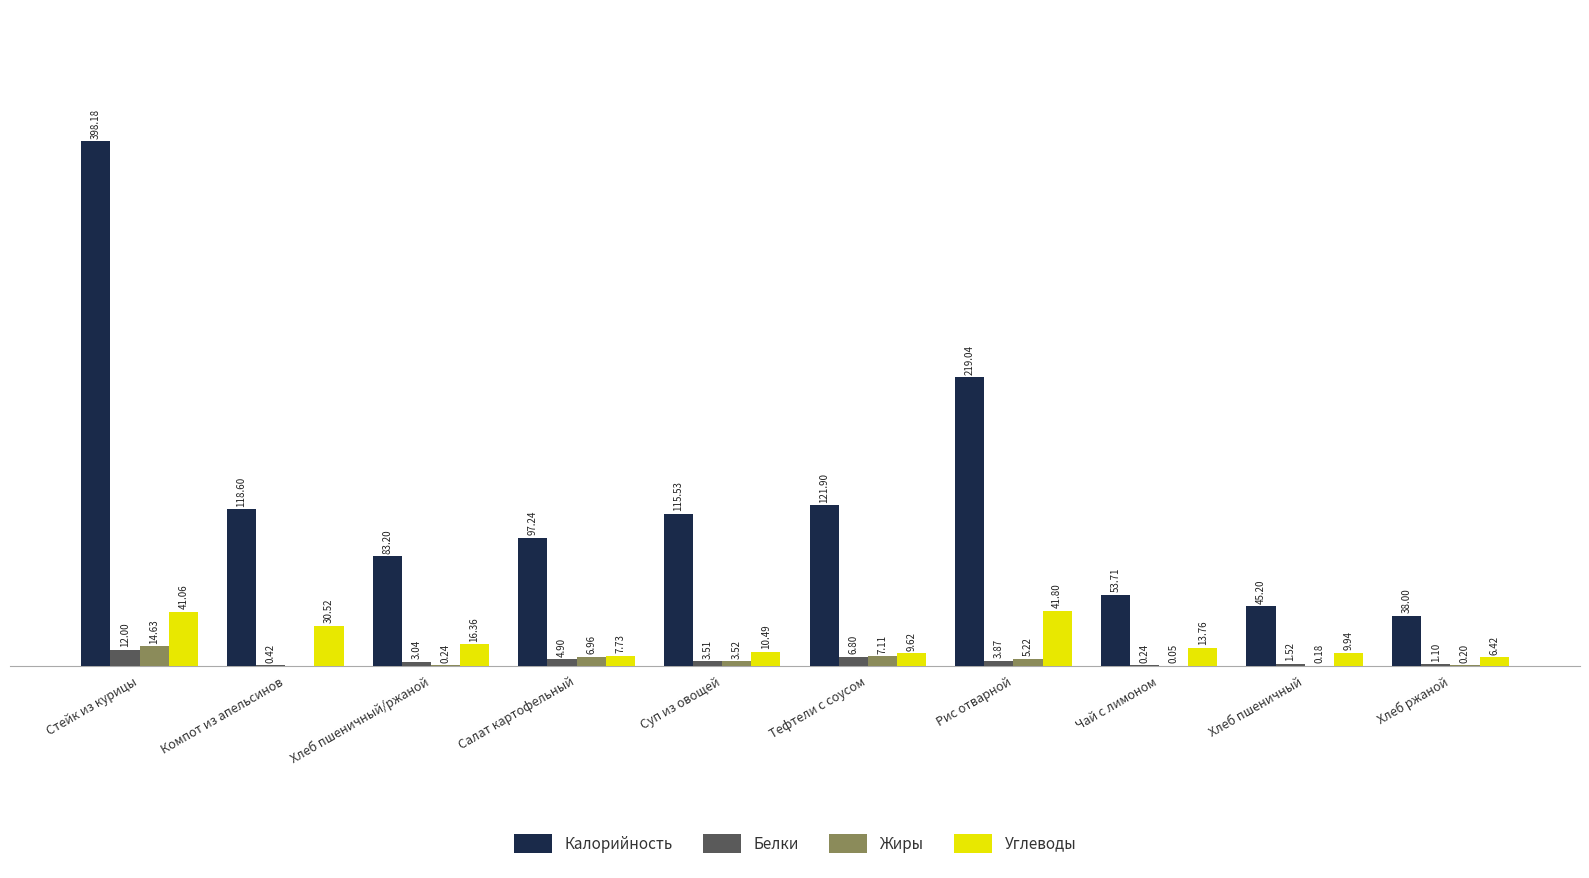

Which series changed the most between Суп из овощей and Хлеб пшеничный?

Калорийность